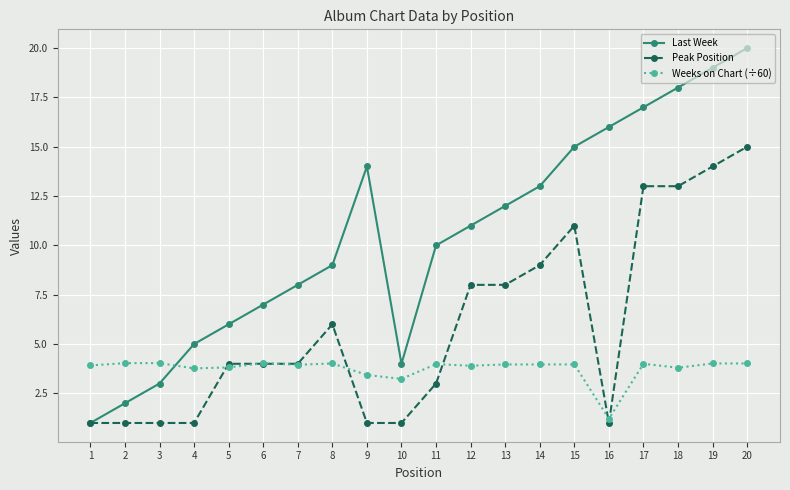

What is the value of the Peak Position point at the 17th from the left?

13.0